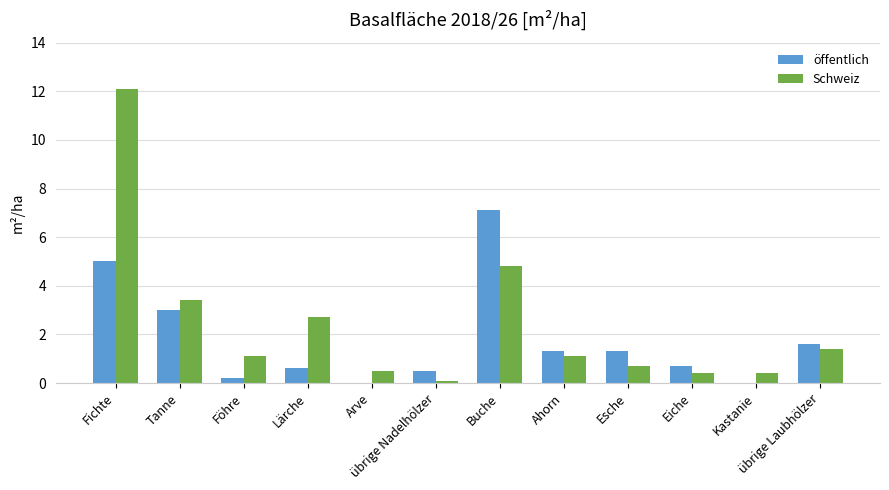

Which series changed the most between Fichte and Esche?

Schweiz